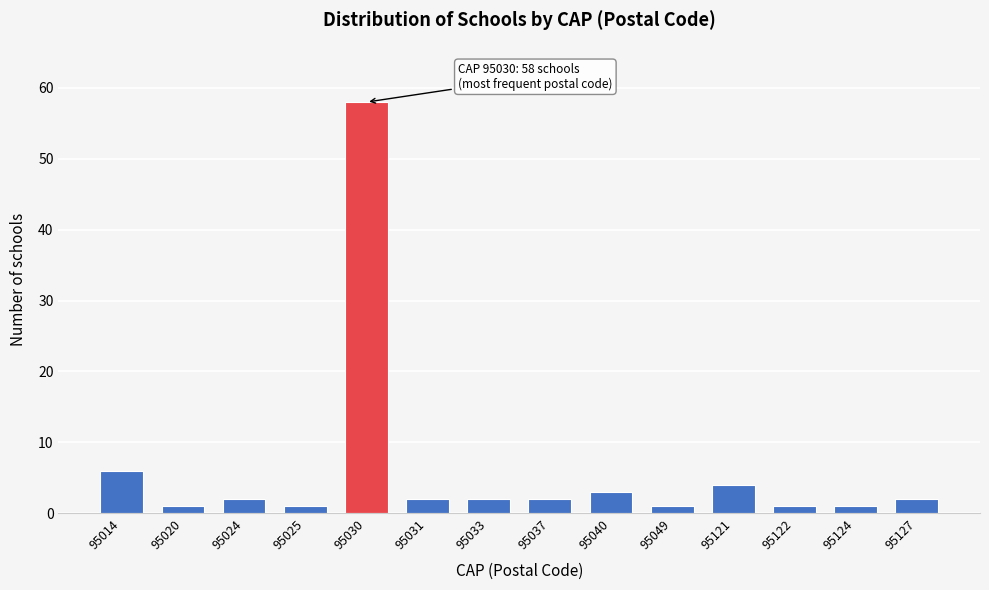

Reading left to right, extract all data points from this chart.

6	1	2	1	58	2	2	2	3	1	4	1	1	2